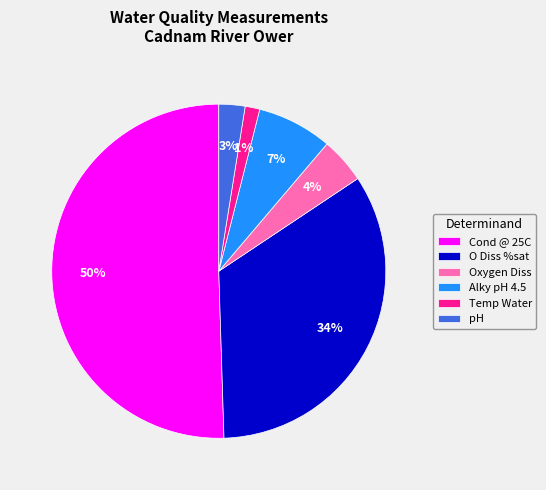

What is the largest slice in the pie chart?

Cond @ 25C